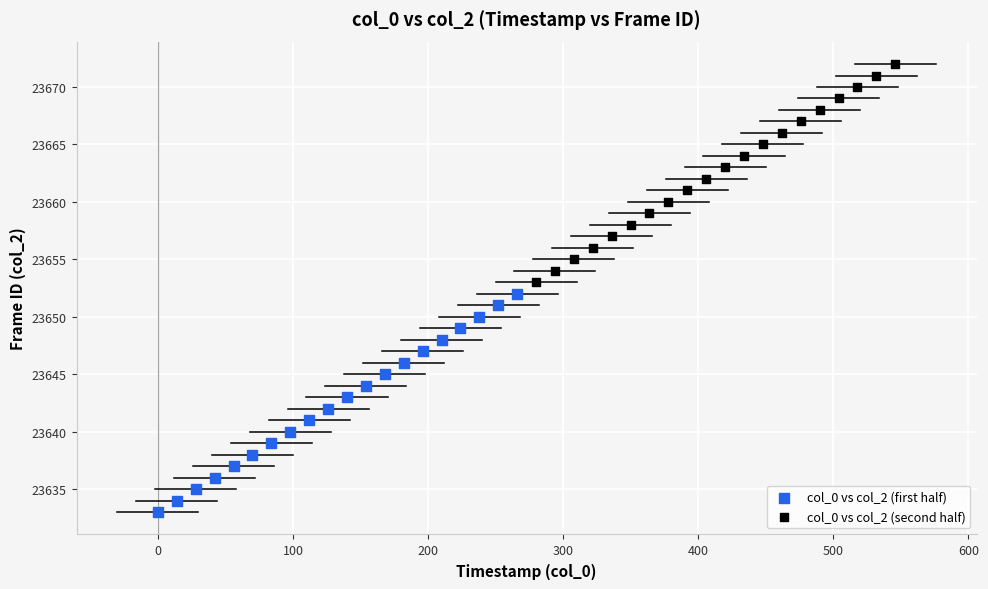

Which series contains the highest Y value?

col_0 vs col_2 (second half)